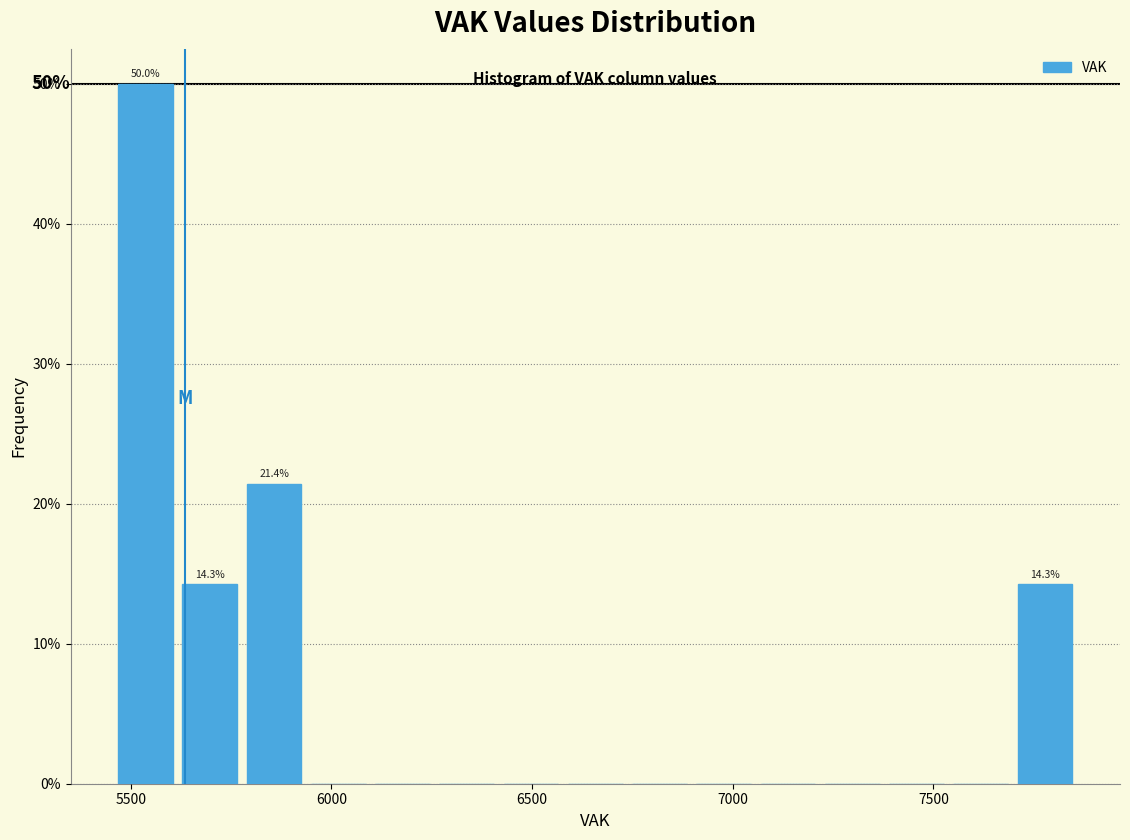

Around what value on the x-axis is the tallest bar? Give the approximate position of its centre, as read against the axis.

5550